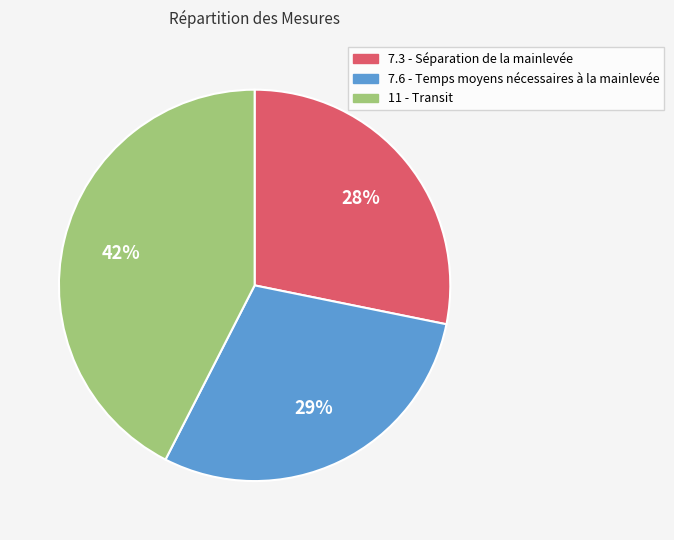

To the nearest percent, what percentage of the pie is 7.3 - Séparation de la mainlevée?

28%